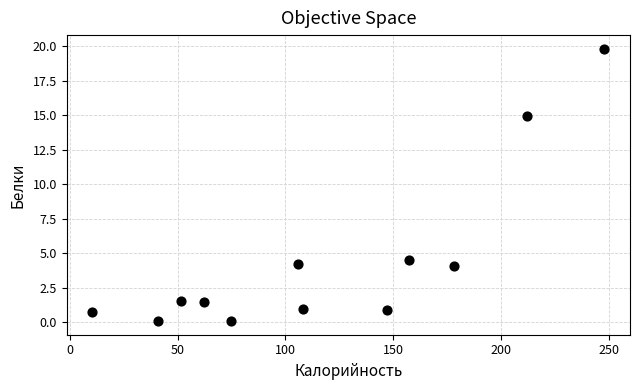

What Y value in the scatter plot is closest to 9?

4.5